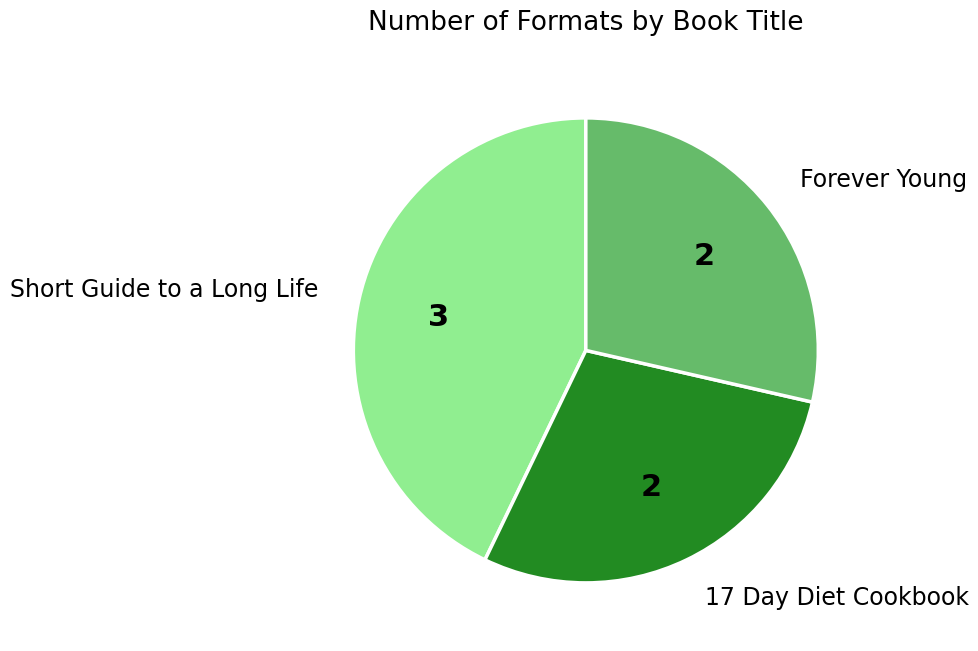

What is the ratio of the value at 17 Day Diet Cookbook to the value at Short Guide to a Long Life?

0.7